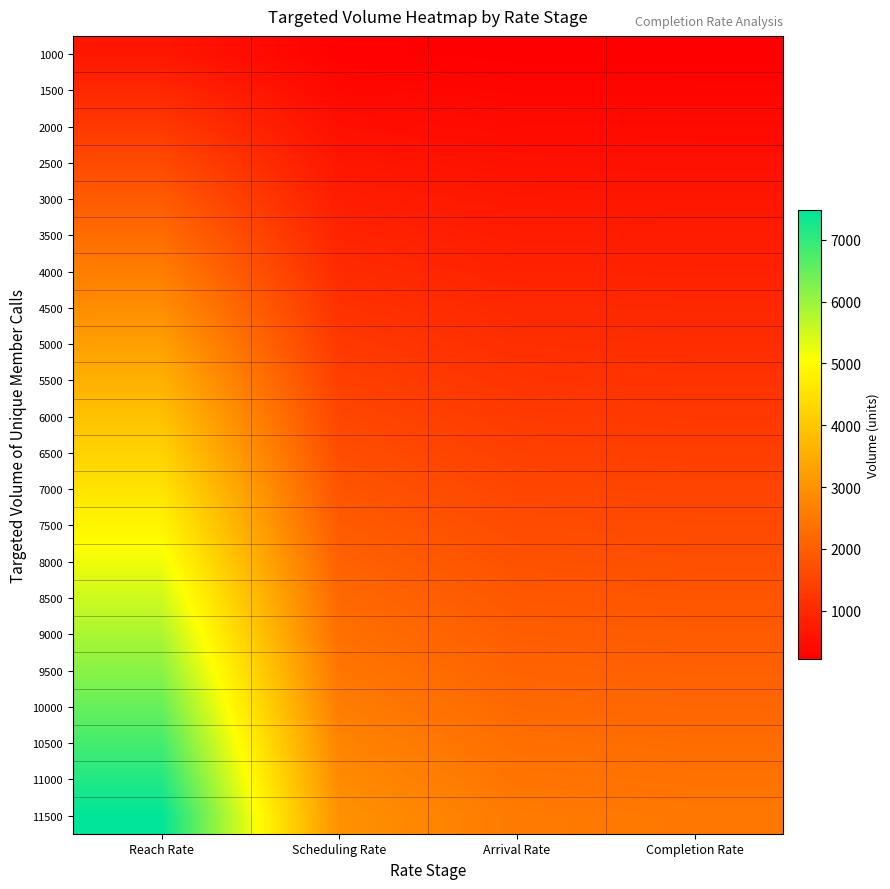

Reading left to right, extract all data points from this chart.

1000: Reach Rate=650.0	Scheduling Rate=260.0	Arrival Rate=221.0	Completion Rate=216.6
1500: Reach Rate=975.0	Scheduling Rate=390.0	Arrival Rate=331.5	Completion Rate=324.9
2000: Reach Rate=1300.0	Scheduling Rate=520.0	Arrival Rate=442.0	Completion Rate=433.2
2500: Reach Rate=1625.0	Scheduling Rate=650.0	Arrival Rate=552.5	Completion Rate=541.5
3000: Reach Rate=1950.0	Scheduling Rate=780.0	Arrival Rate=663.0	Completion Rate=649.7
3500: Reach Rate=2275.0	Scheduling Rate=910.0	Arrival Rate=773.5	Completion Rate=758.0
4000: Reach Rate=2600.0	Scheduling Rate=1040.0	Arrival Rate=884.0	Completion Rate=866.3
4500: Reach Rate=2925.0	Scheduling Rate=1170.0	Arrival Rate=994.5	Completion Rate=974.6
5000: Reach Rate=3250.0	Scheduling Rate=1300.0	Arrival Rate=1105.0	Completion Rate=1082.9
5500: Reach Rate=3575.0	Scheduling Rate=1430.0	Arrival Rate=1215.5	Completion Rate=1191.2
6000: Reach Rate=3900.0	Scheduling Rate=1560.0	Arrival Rate=1326.0	Completion Rate=1299.5
6500: Reach Rate=4225.0	Scheduling Rate=1690.0	Arrival Rate=1436.5	Completion Rate=1407.8
7000: Reach Rate=4550.0	Scheduling Rate=1820.0	Arrival Rate=1547.0	Completion Rate=1516.1
7500: Reach Rate=4875.0	Scheduling Rate=1950.0	Arrival Rate=1657.5	Completion Rate=1624.3
8000: Reach Rate=5200.0	Scheduling Rate=2080.0	Arrival Rate=1768.0	Completion Rate=1732.6
8500: Reach Rate=5525.0	Scheduling Rate=2210.0	Arrival Rate=1878.5	Completion Rate=1840.9
9000: Reach Rate=5850.0	Scheduling Rate=2340.0	Arrival Rate=1989.0	Completion Rate=1949.2
9500: Reach Rate=6175.0	Scheduling Rate=2470.0	Arrival Rate=2099.5	Completion Rate=2057.5
10000: Reach Rate=6500.0	Scheduling Rate=2600.0	Arrival Rate=2210.0	Completion Rate=2165.8
10500: Reach Rate=6825.0	Scheduling Rate=2730.0	Arrival Rate=2320.5	Completion Rate=2274.1
11000: Reach Rate=7150.0	Scheduling Rate=2860.0	Arrival Rate=2431.0	Completion Rate=2382.4
11500: Reach Rate=7475.0	Scheduling Rate=2990.0	Arrival Rate=2541.5	Completion Rate=2490.7